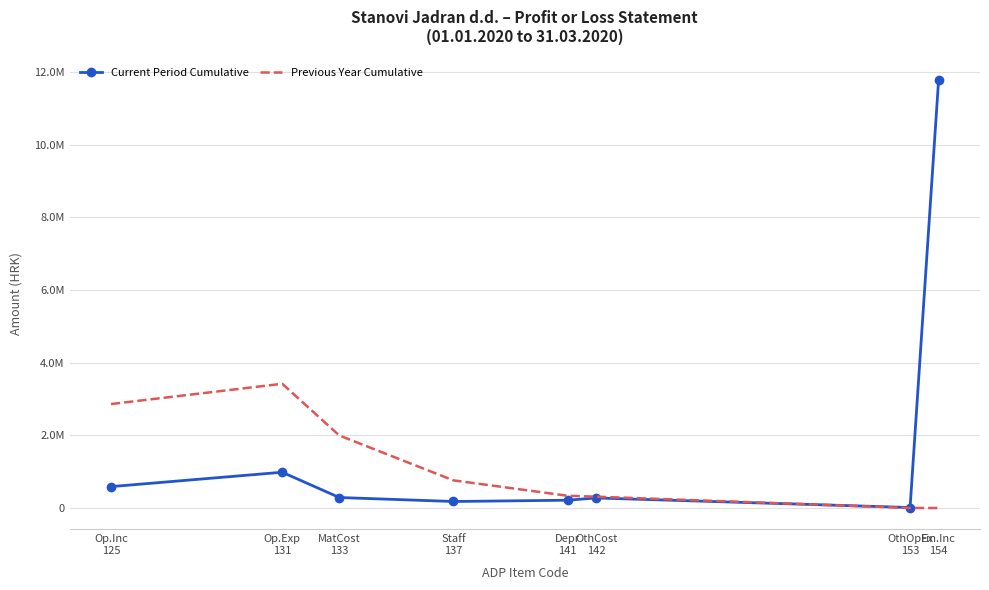

What are all the series names shown in the legend?

Current Period Cumulative, Previous Year Cumulative